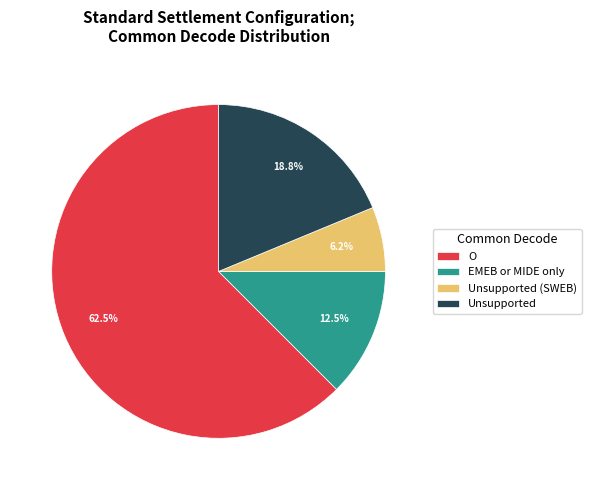

What percentage is the Unsupported (SWEB) slice, to the nearest percent?

6%